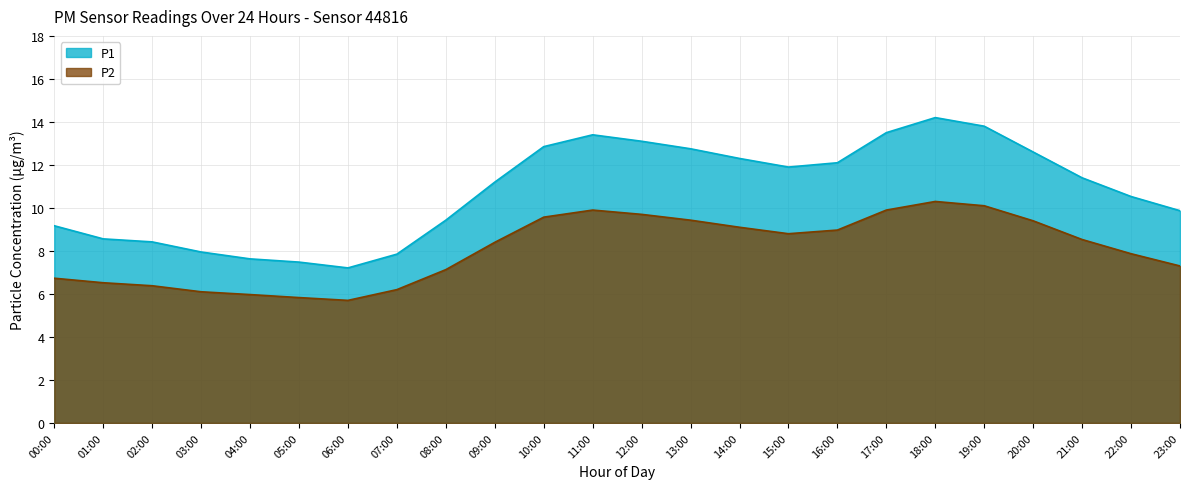

What position from the left is 15:00?

16